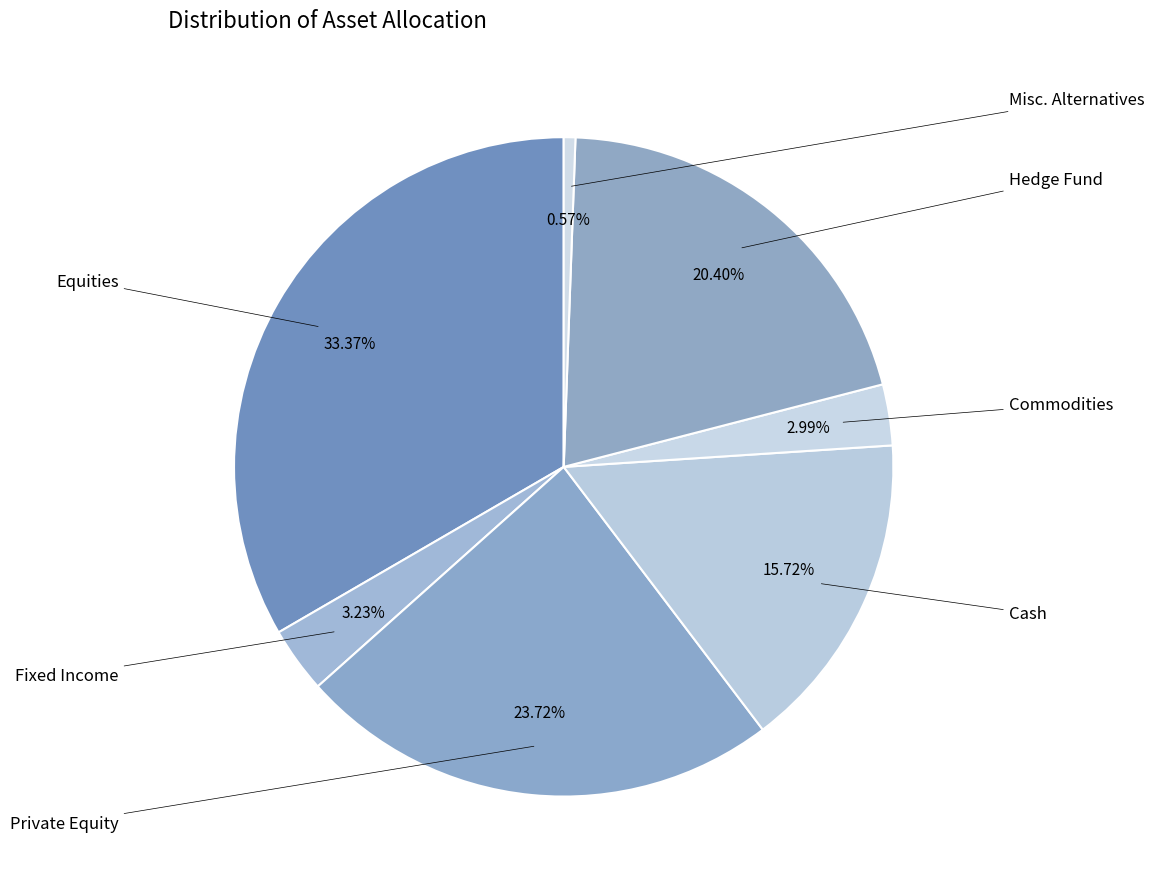

How many slices are in this pie chart?

7